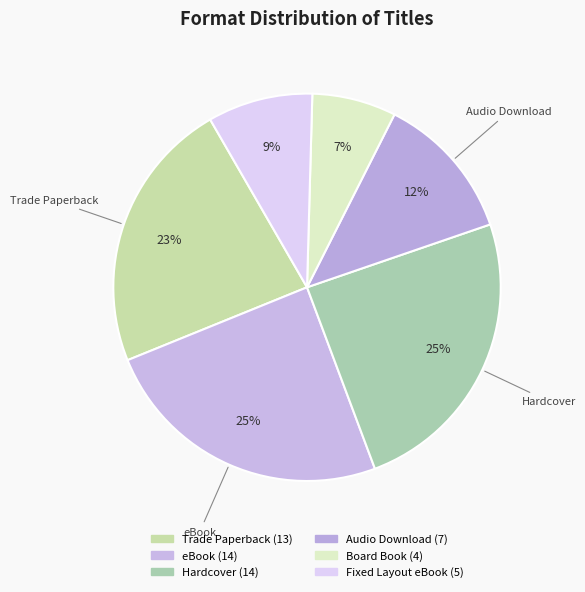

What is the largest slice in the pie chart?

eBook